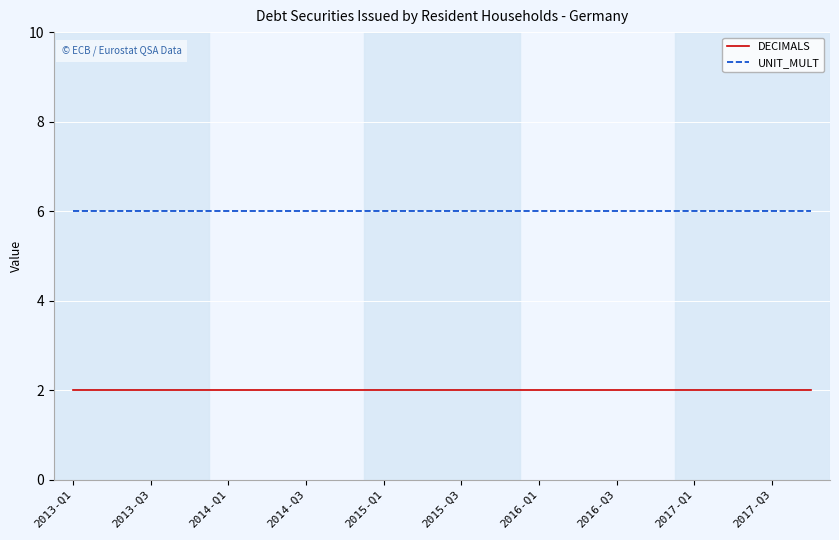

What is the greatest value displayed?

6